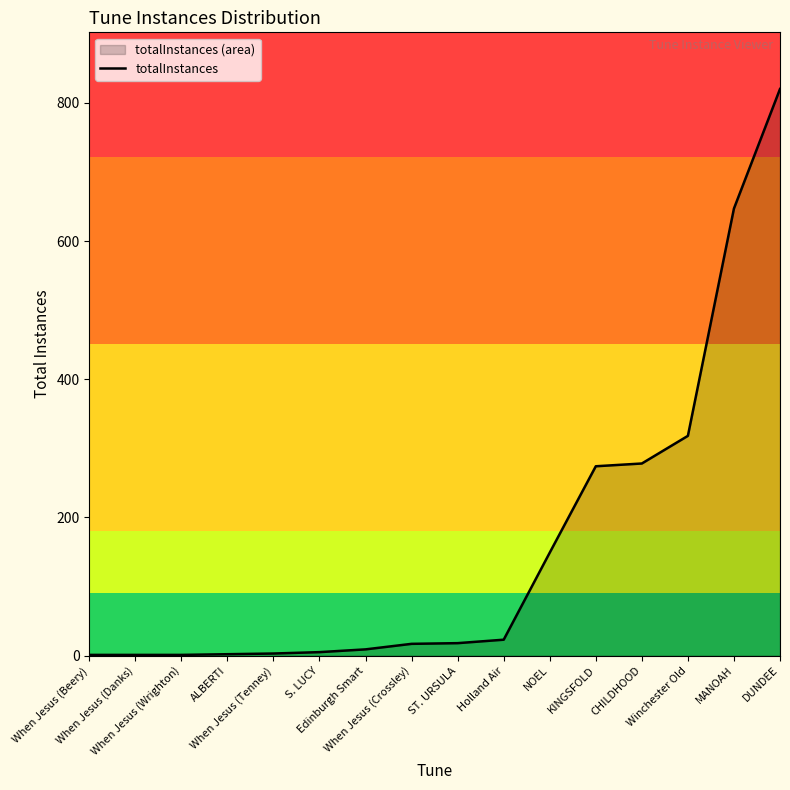

True or false: the data shows 1 at S. LUCY.

False